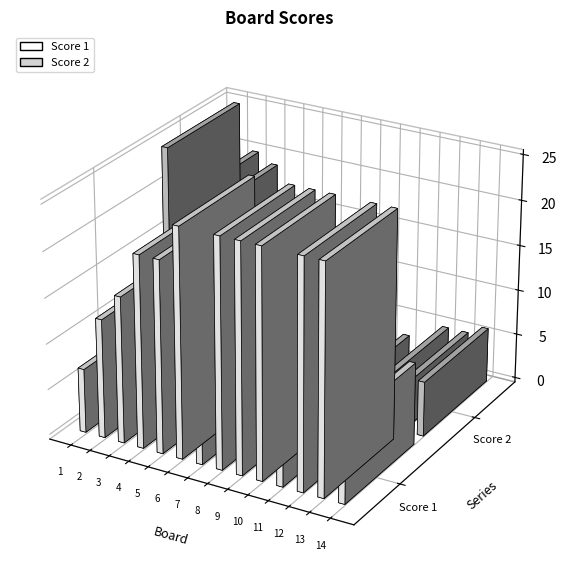

Reading right to left, transcribe all the data shown in this chart.

Score 1: 9	25	25	16	25	25	25	8	25	21	21	16	13	7
Score 2: 6	5	5	2	3	1	7	11	9	5	10	19	20	25